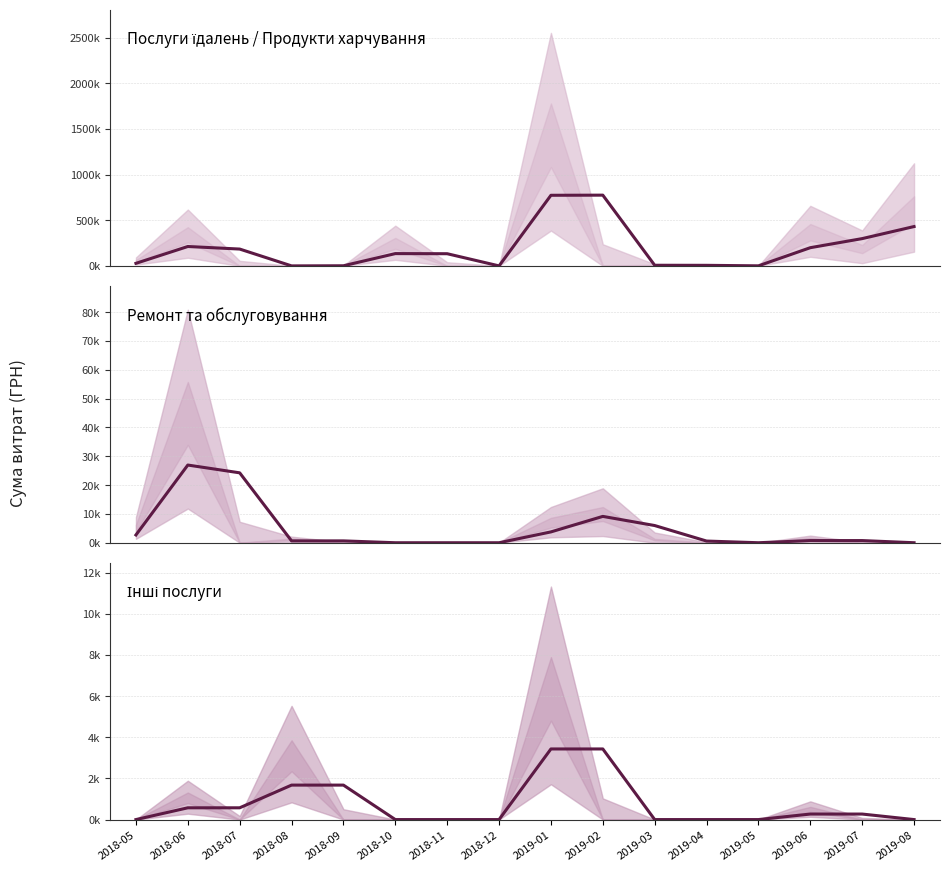

How many data points in Інші послуги are less than 268?

8